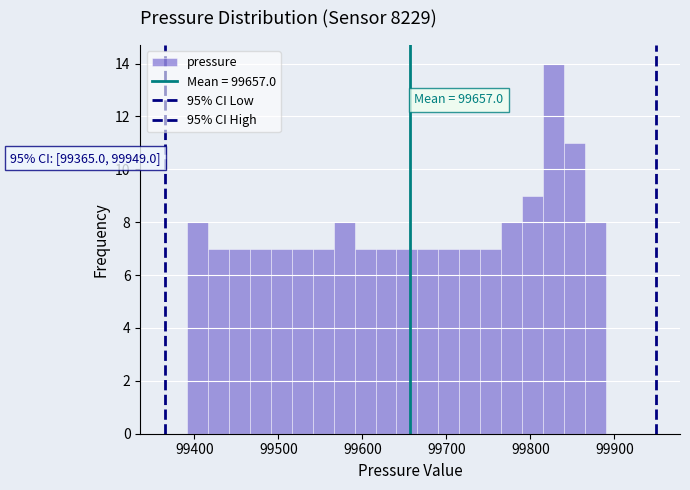

Around what value on the x-axis is the tallest bar? Give the approximate position of its centre, as read against the axis.

99830